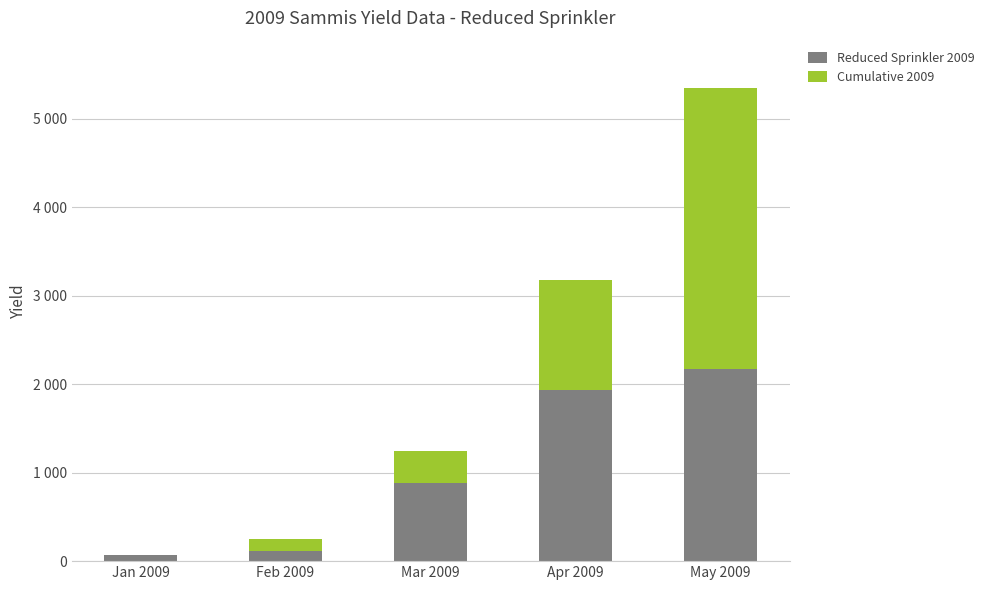

At which label does Reduced Sprinkler 2009 reach its minimum?

Jan 2009